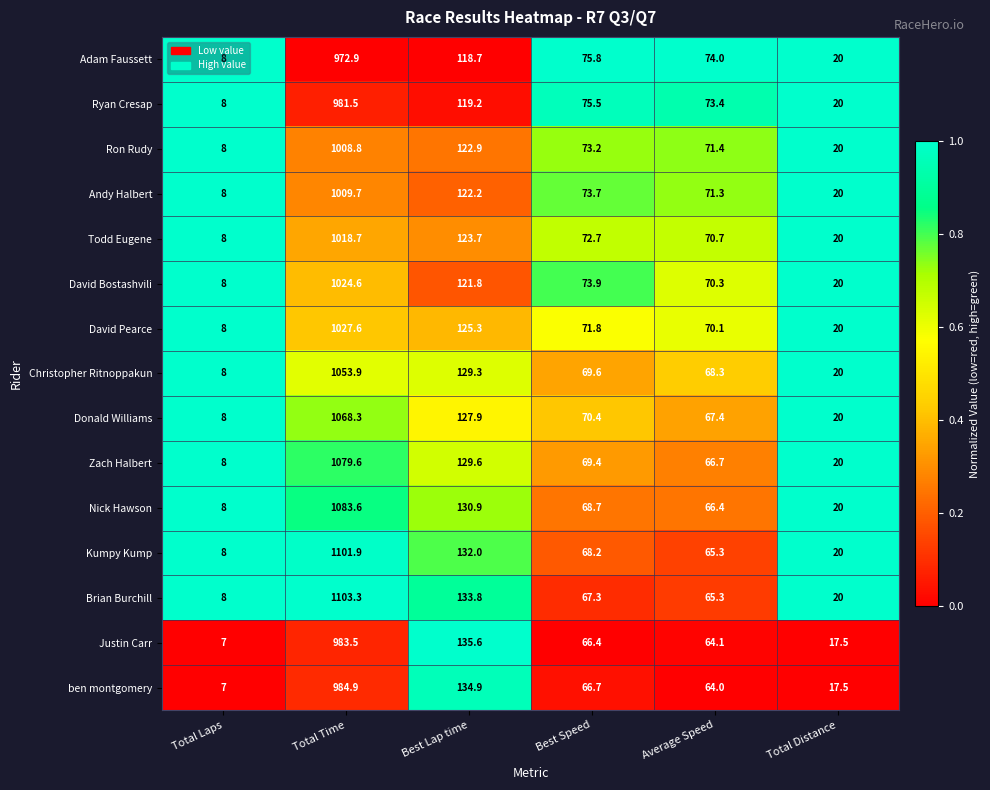

Which series has the widest spread of values?

Brian Burchill